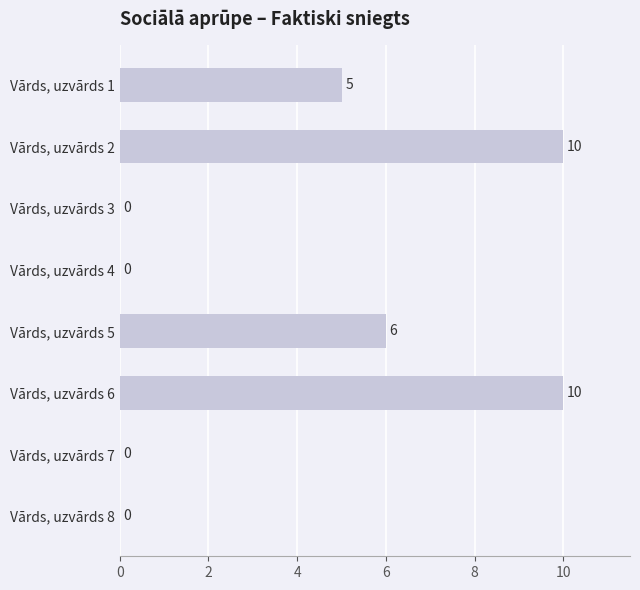

What is the sum of all values?

31